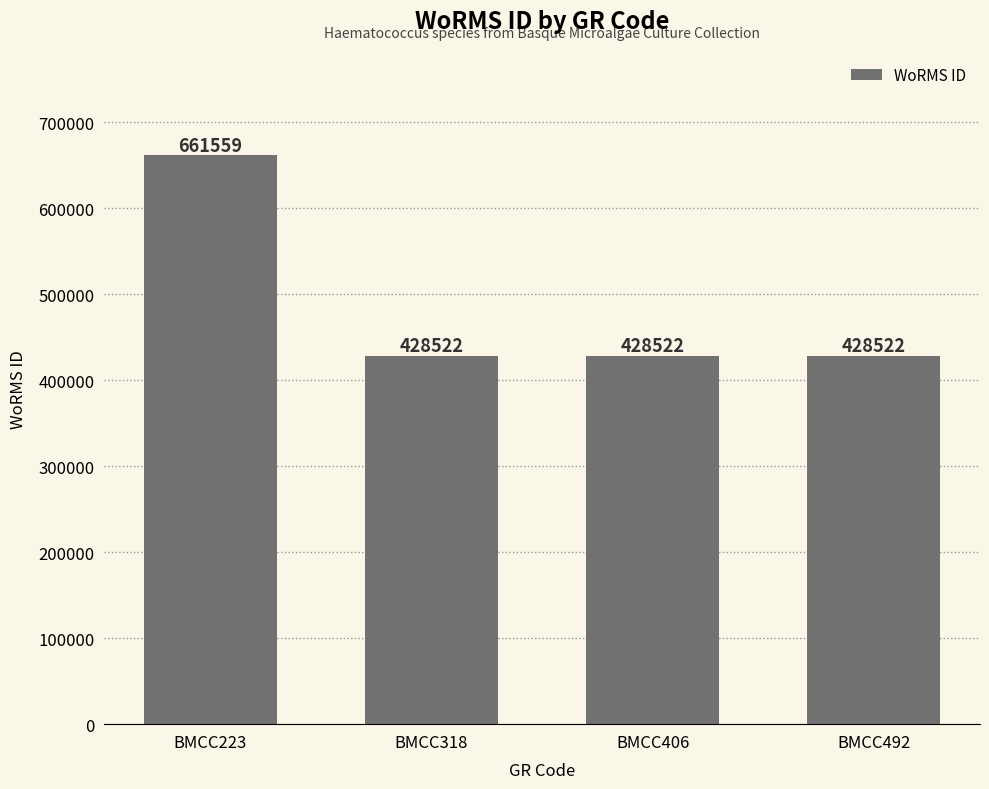

What is the difference between the values at BMCC223 and BMCC406?

233037